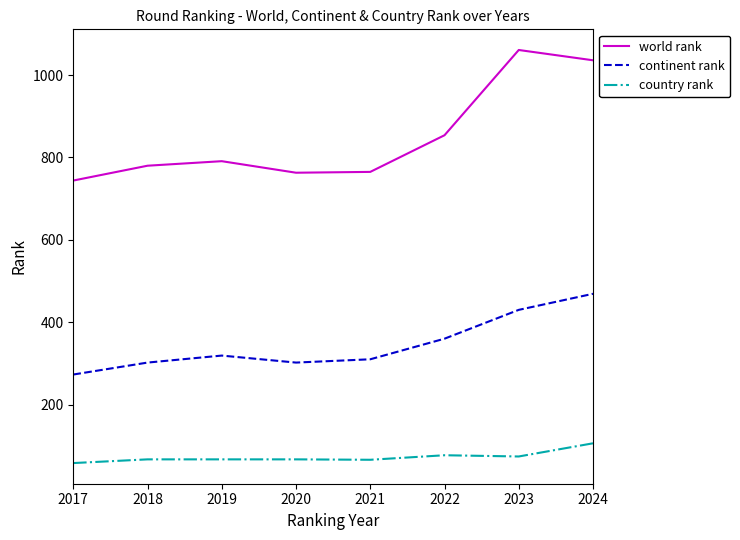

What is the maximum value for world rank?

1061